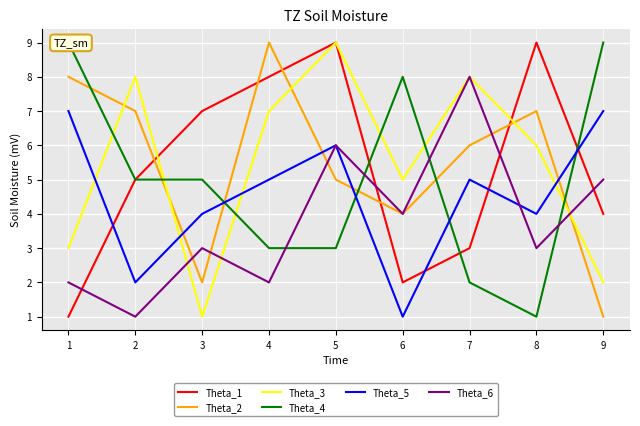

Which category has the highest value in the Theta_5 series?

1